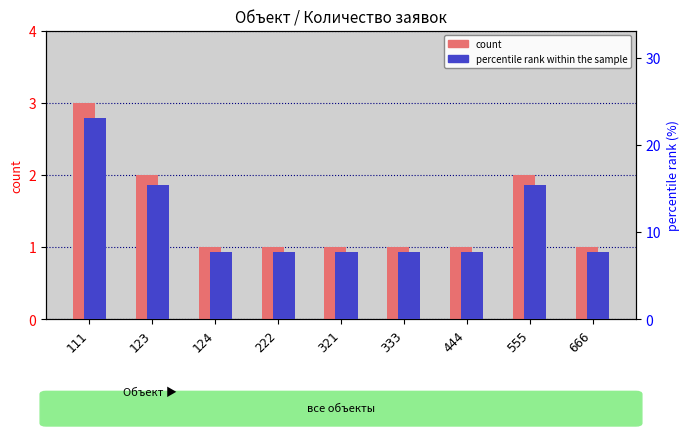

Where is percentile rank within the sample nearest to the value 15?

123